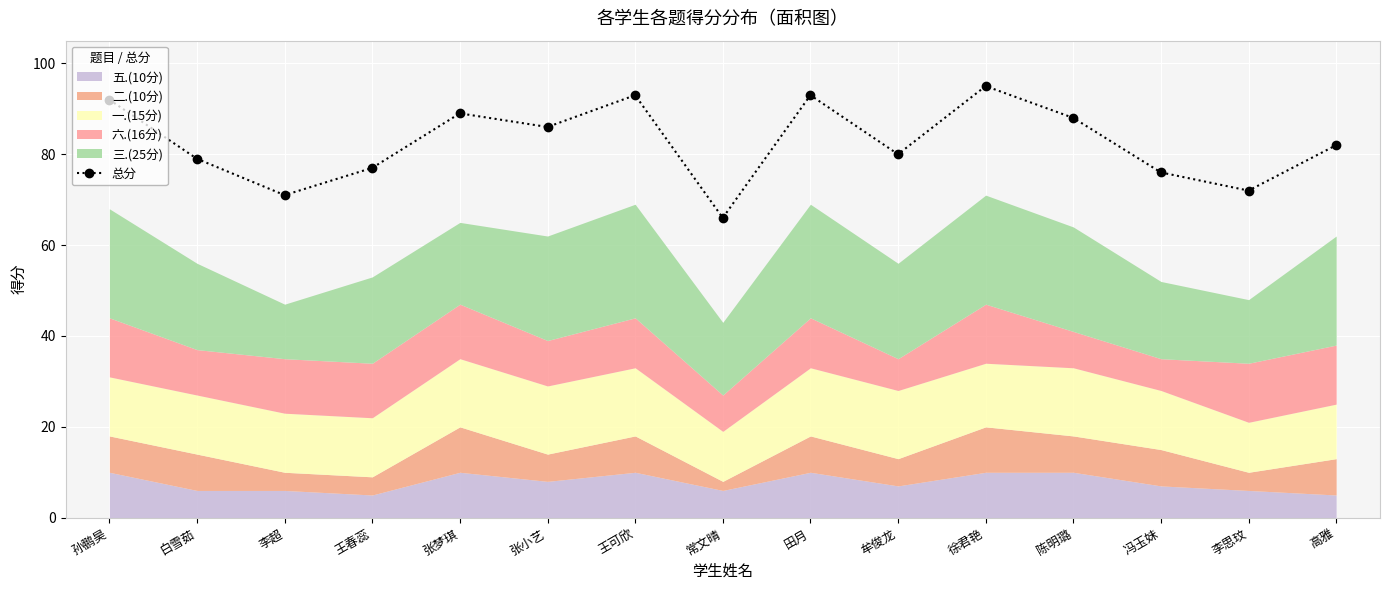

Rank the categories by value from lowest to highest.

常文晴, 李超, 李思玟, 冯玉妹, 王春蕊, 白雪茹, 牟俊龙, 高雅, 张小艺, 陈明璐, 张梦琪, 孙鹏昊, 王可欣, 田月, 徐君艳